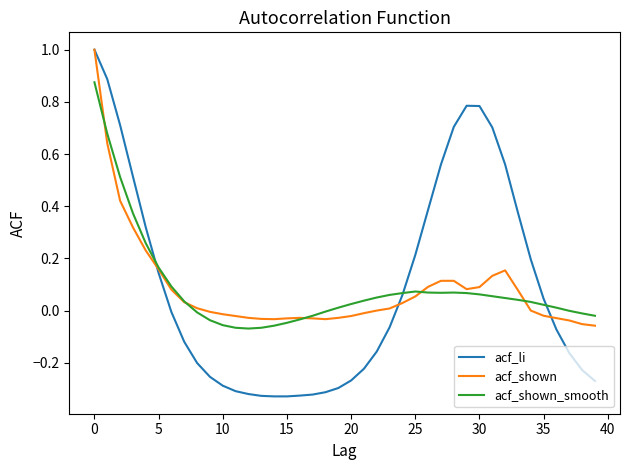

What is the highest value of the acf_shown series?

1.0